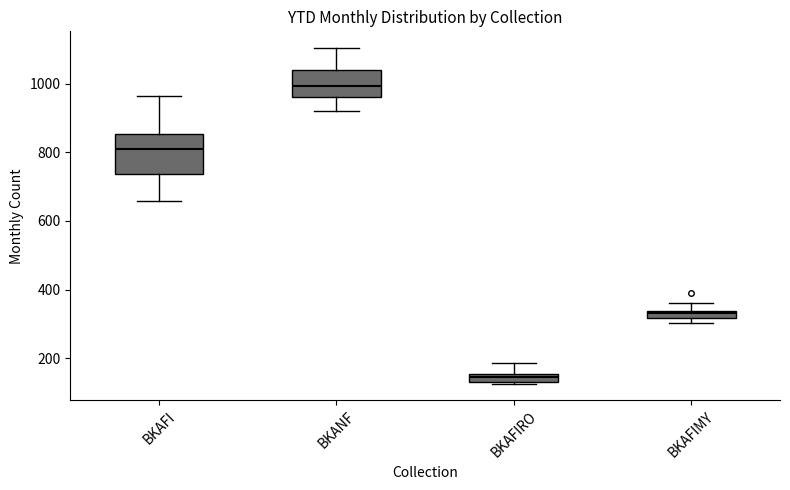

Where is the lower edge of the box for BKANF on the y-axis? The values are not printed on the chart, so give them approximately, as read against the axis.

960